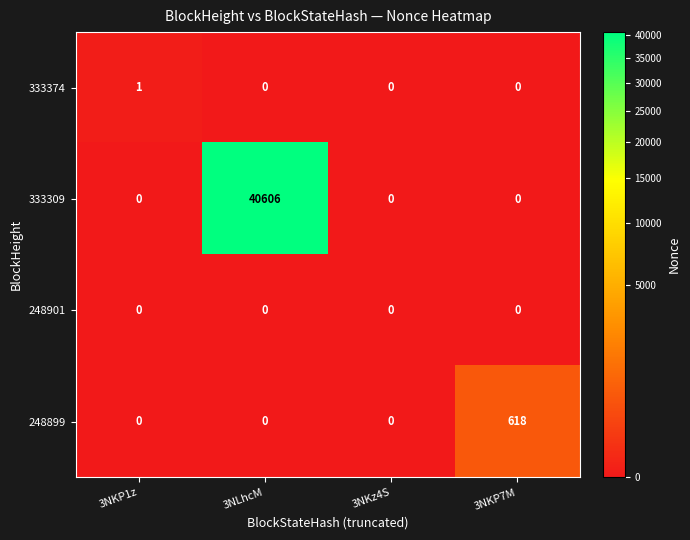

Which series has the largest total across all categories?

333309